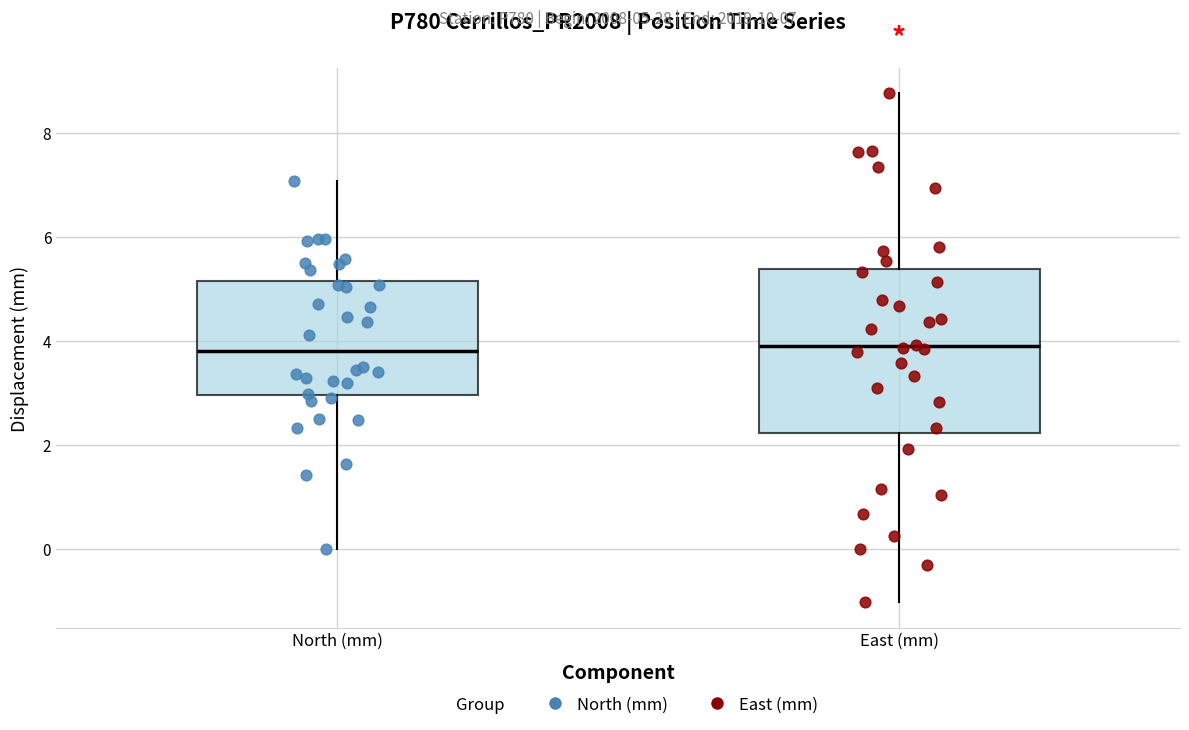

Which box is the tallest, from its lower edge to its upper edge?

East (mm)